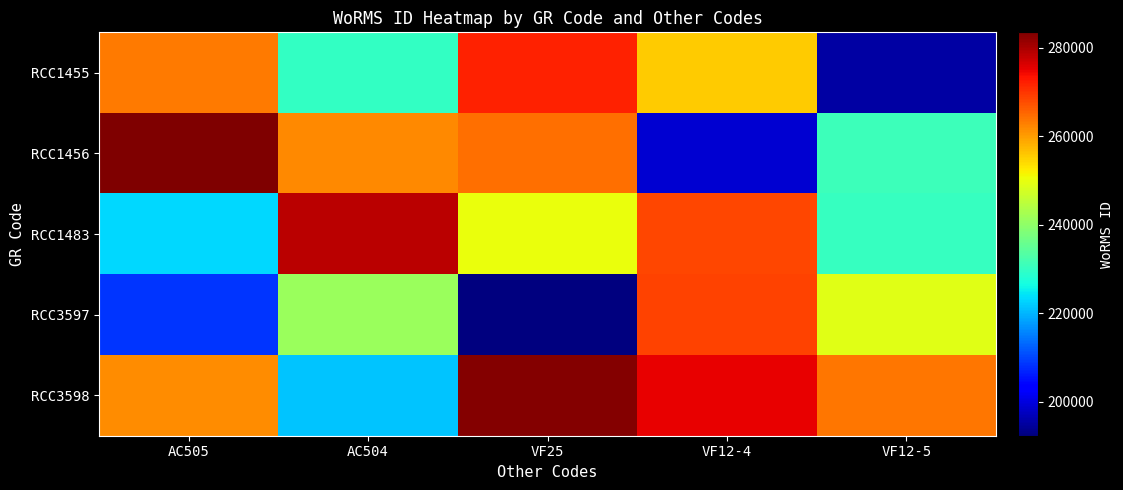

Reading right to left, what are all the values shown in this chart?

RCC1455: VF12-5=195392.7	VF12-4=255711.8	VF25=271834.8	AC504=229862.8	AC505=263370.6
RCC1456: VF12-5=231013.6	VF12-4=198786.4	VF25=264581.4	AC504=262089.0	AC505=283537.2
RCC1483: VF12-5=230316.4	VF12-4=268251.2	VF25=250361.5	AC504=278651.5	AC505=223054.8
RCC3597: VF12-5=249141.4	VF12-4=268738.1	VF25=192356.7	AC504=241433.5	AC505=208698.9
RCC3598: VF12-5=263813.3	VF12-4=275287.1	VF25=283044.8	AC504=221427.6	AC505=261783.8